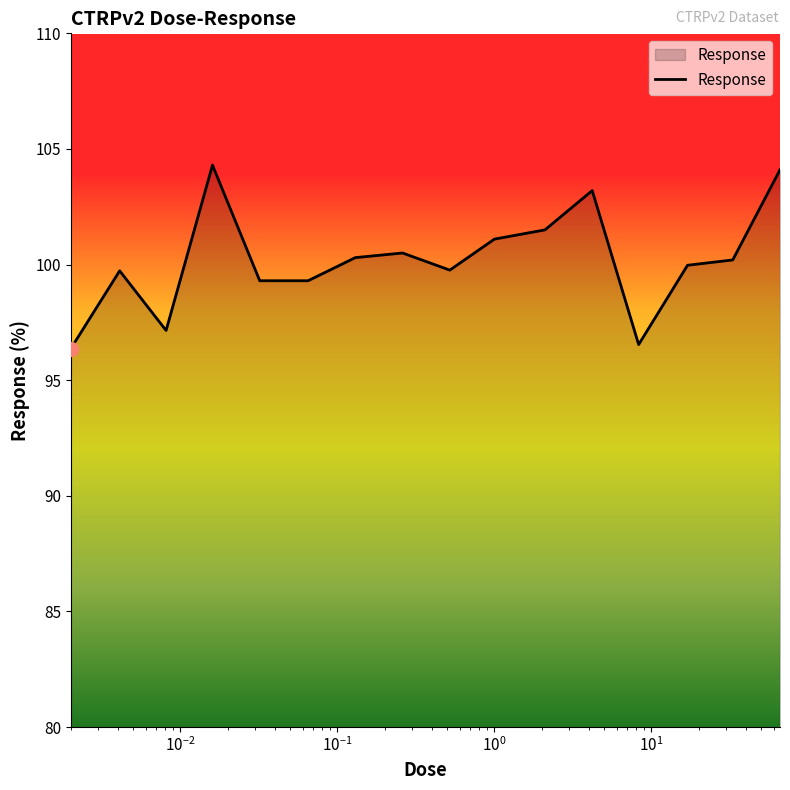

What is the difference between the maximum and minimum values?

7.9